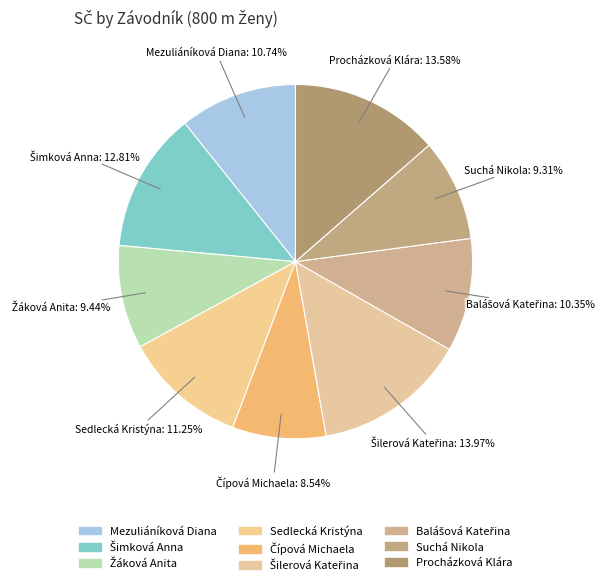

Which slice is the smallest?

Čípová Michaela